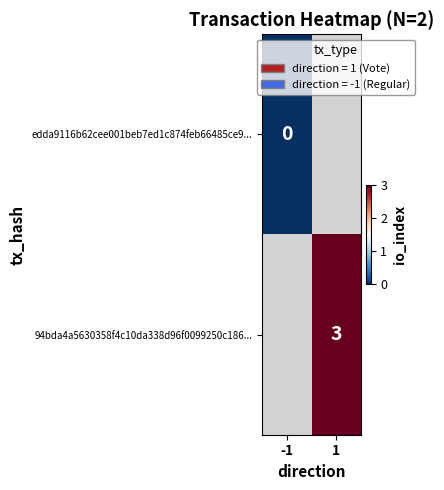

True or false: 94bda4a5630358f4c10da338d96f0099250c186... has a value of 1 at 1.

False